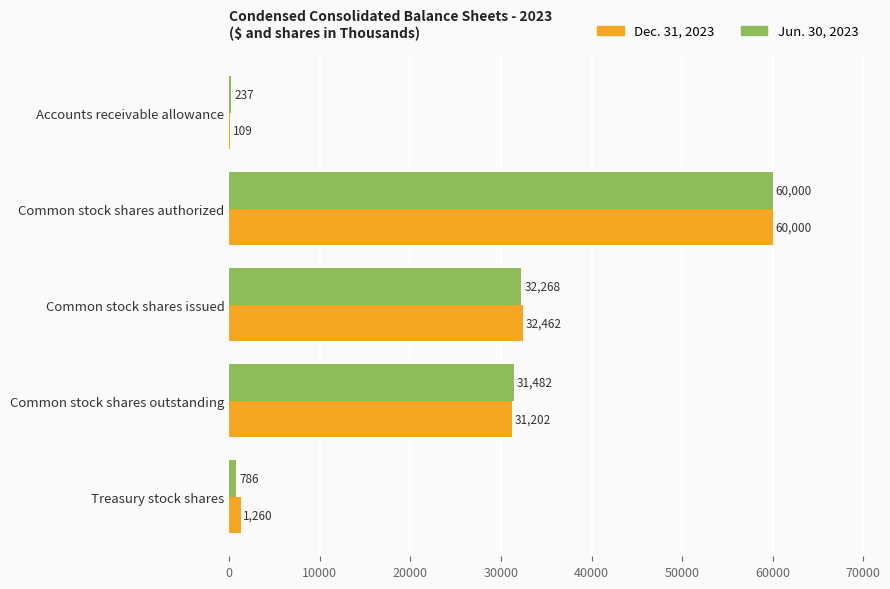

Where is Jun. 30, 2023 nearest to the value 30118?

Common stock shares outstanding